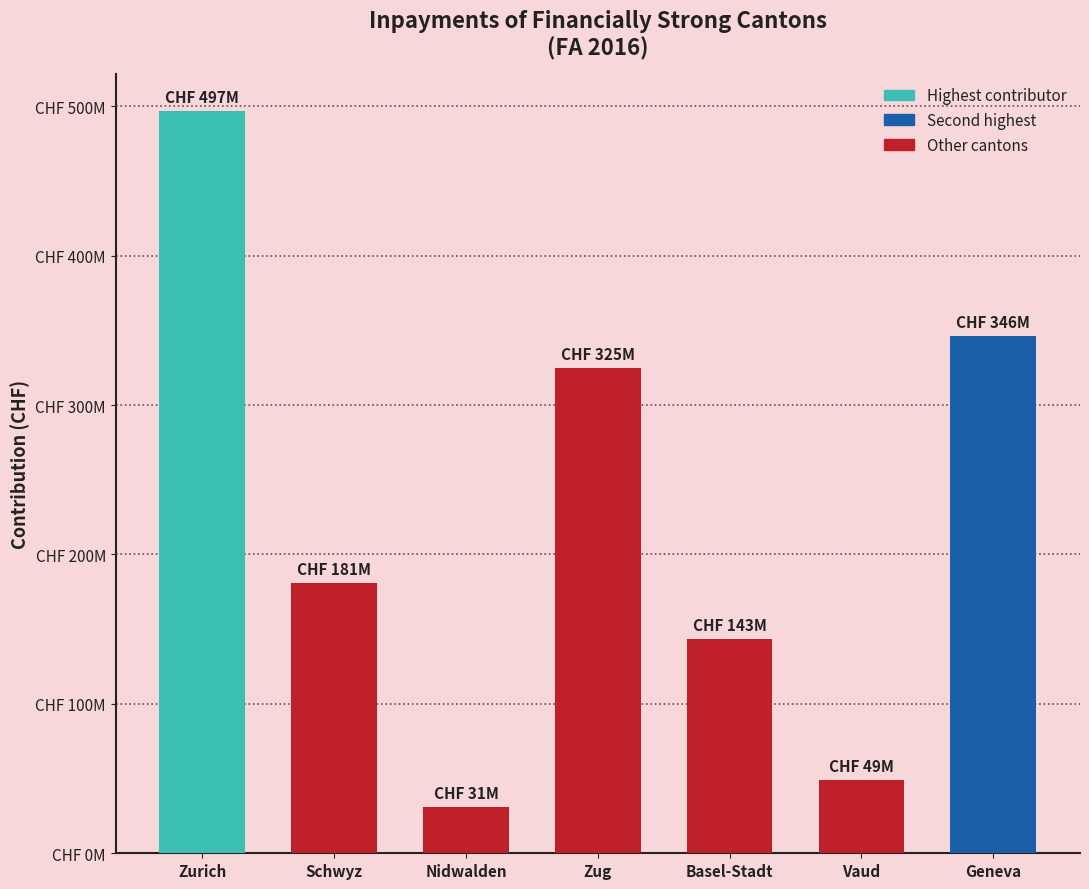

Are the bars horizontal?

No